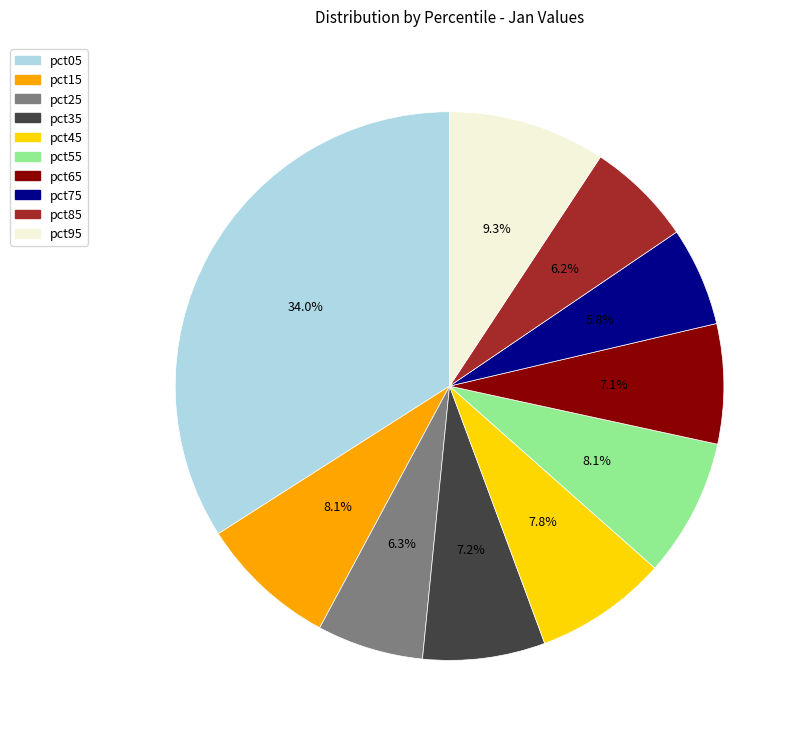

Does any single category account for the majority?

No